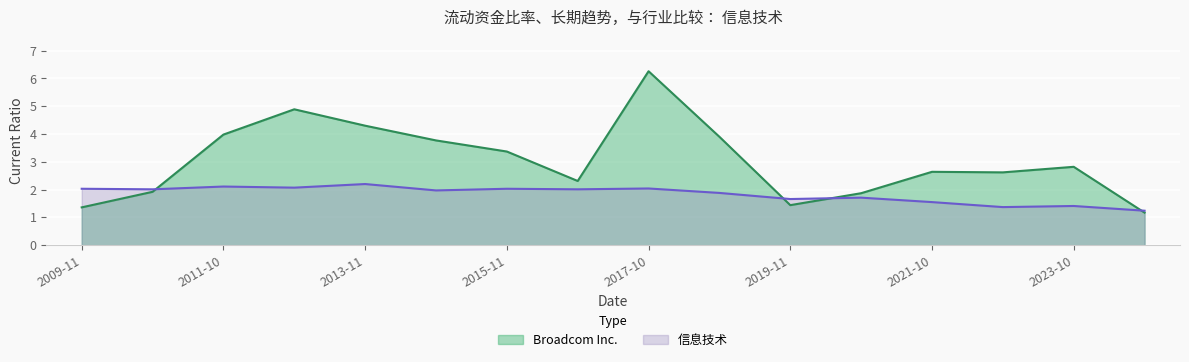

At which label does Broadcom Inc. reach its minimum?

2024-11-03